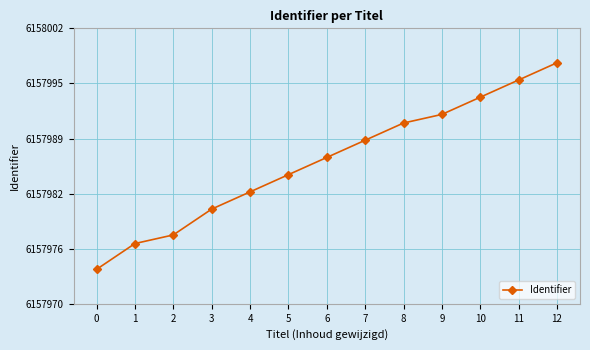

Where is the data nearest to the value 6157986?

5